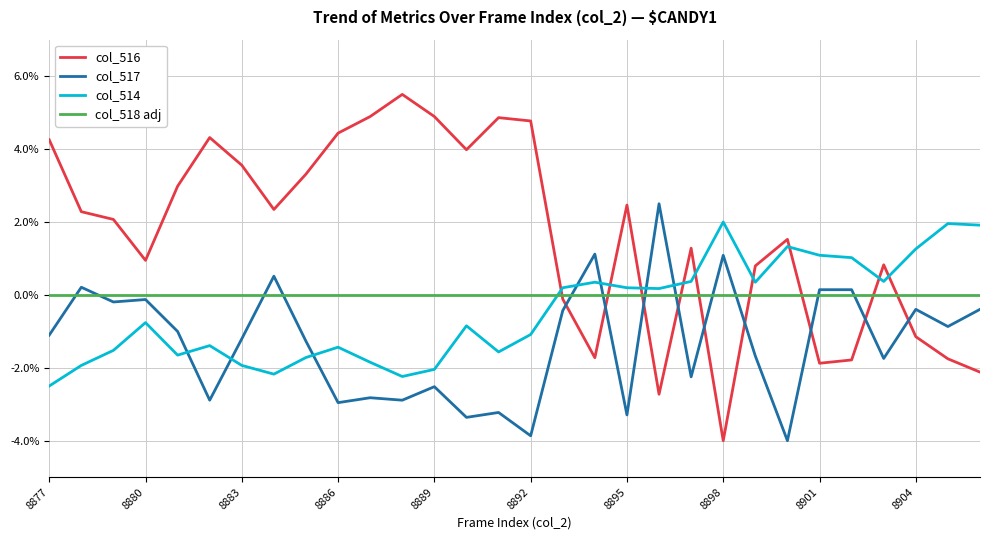

List the series in order of their peak value, highest first.

col_516, col_517, col_514, col_518 adj